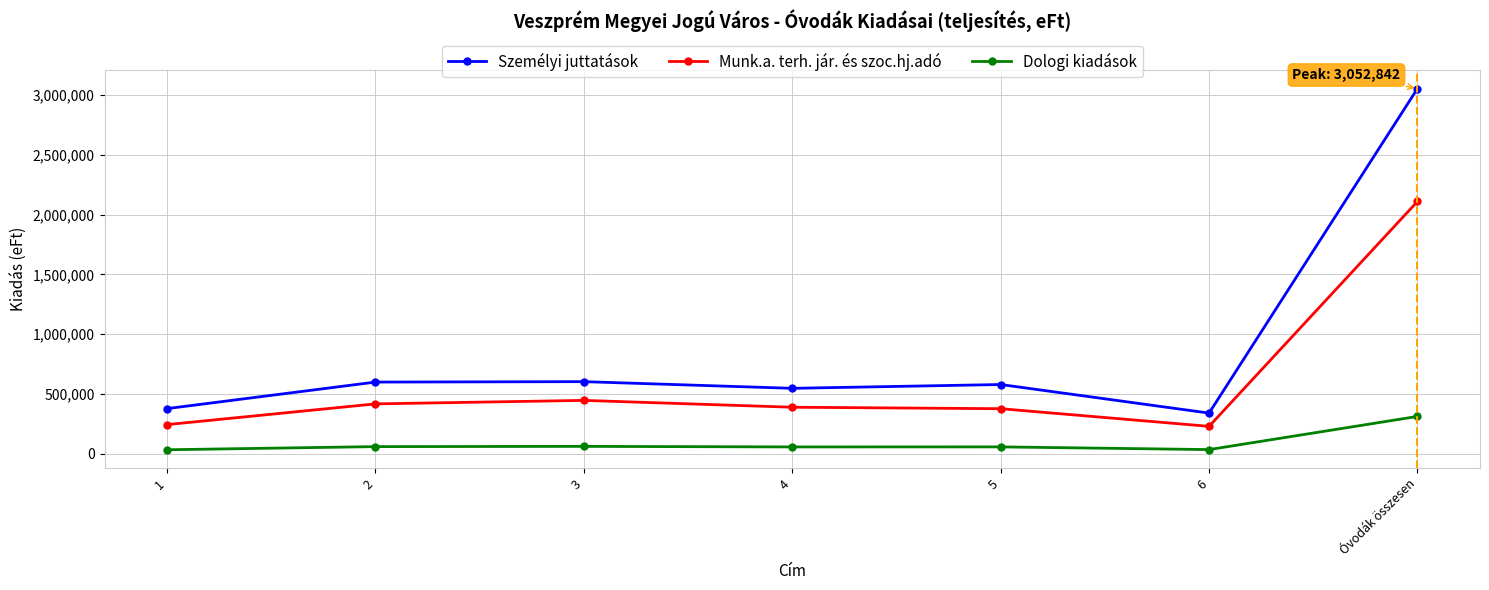

What is the average value of the Személyi juttatások series?

872241